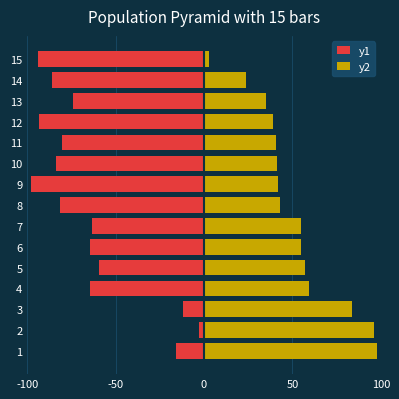

Does the chart contain stacked bars?

No